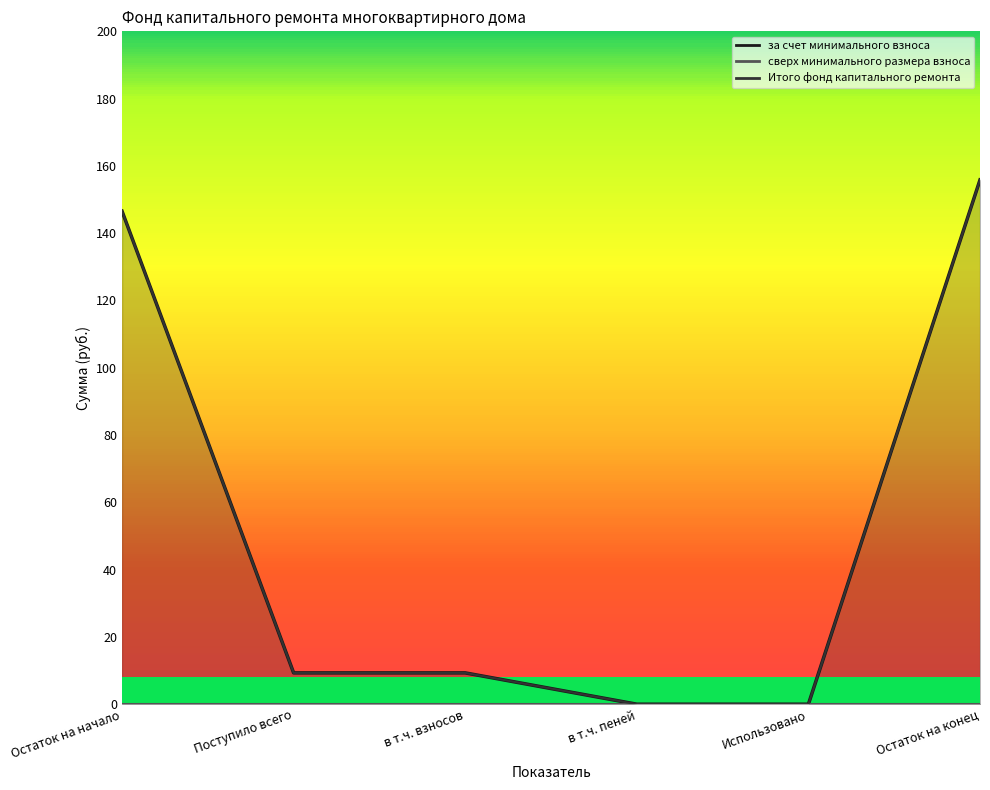

Reading right to left, what are all the values shown in this chart?

за счет минимального взноса: Остаток на конец=155.8	Использовано=0.0	в т.ч. пеней=0.0	в т.ч. взносов=9.3	Поступило всего=9.3	Остаток на начало=146.5
Итого фонд капитального ремонта: Остаток на конец=155.8	Использовано=0.0	в т.ч. пеней=0.0	в т.ч. взносов=9.3	Поступило всего=9.3	Остаток на начало=146.5